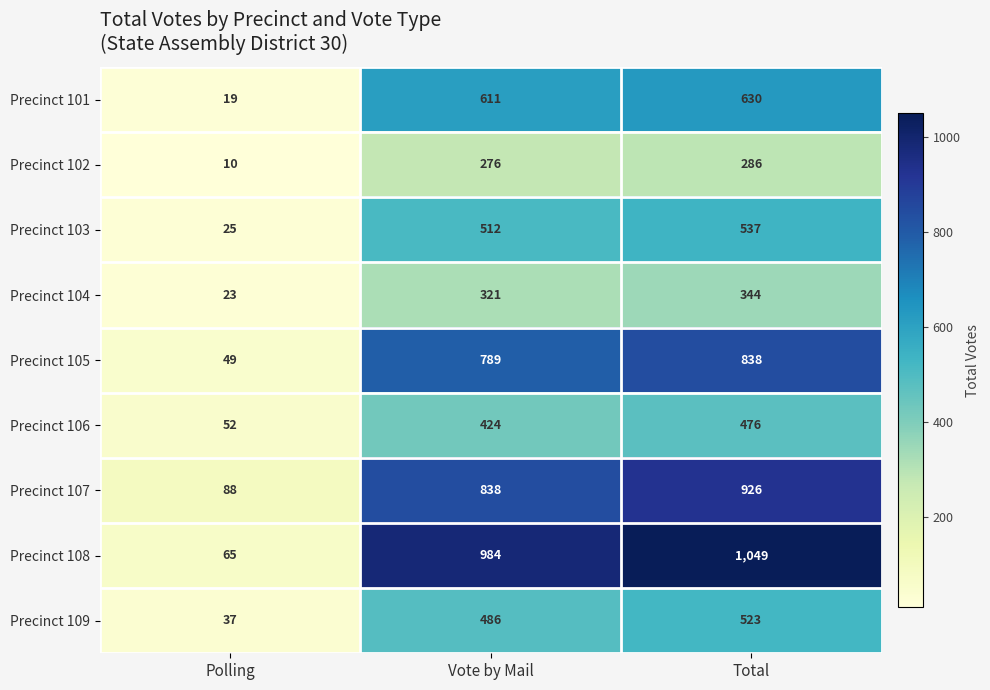

What is the spread (max minus min) of values at Polling?

78